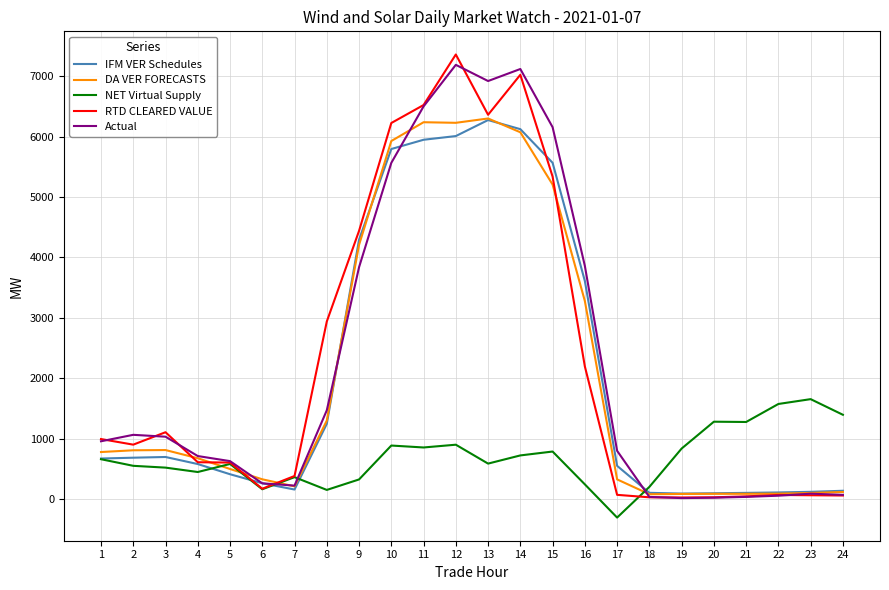

Between 3 and 17, which series saw the biggest shift?

RTD CLEARED VALUE